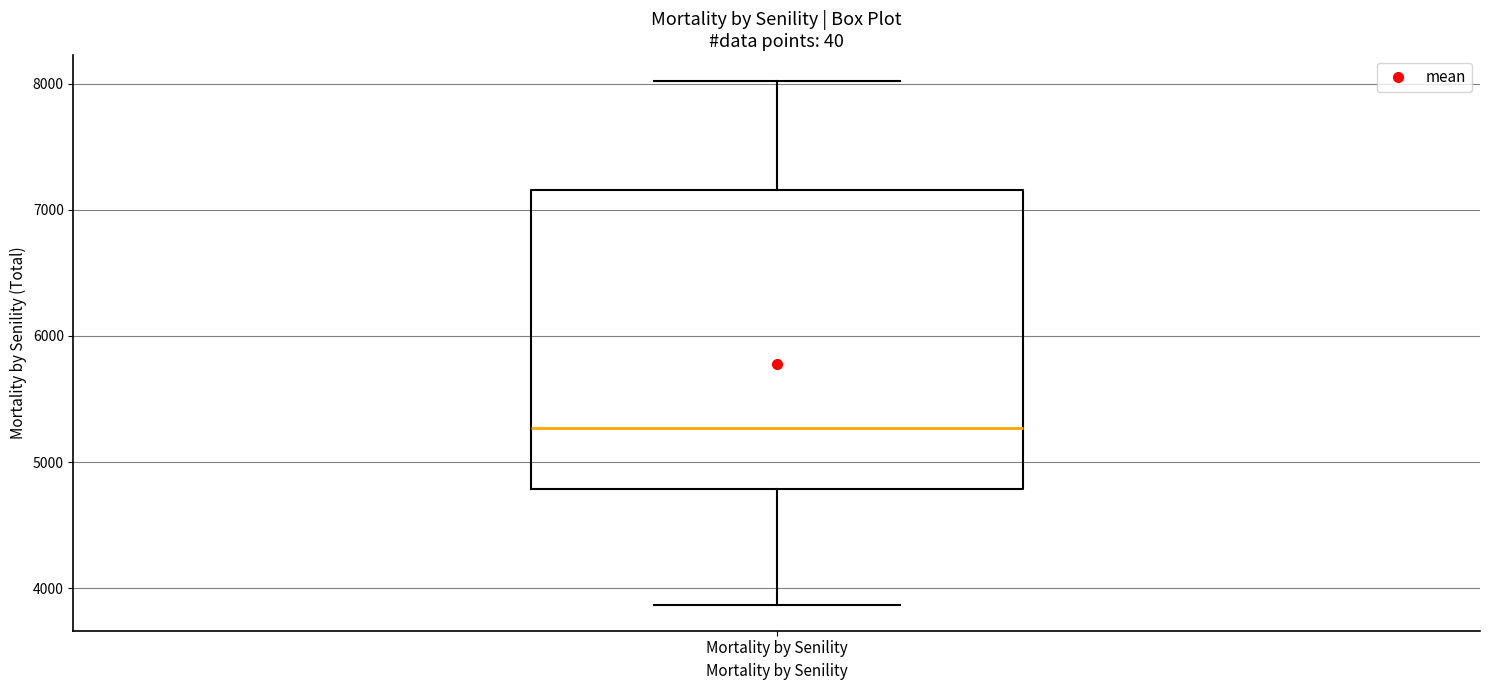

Where is the upper edge of the box for Mortality by Senility on the y-axis? The values are not printed on the chart, so give them approximately, as read against the axis.

7200